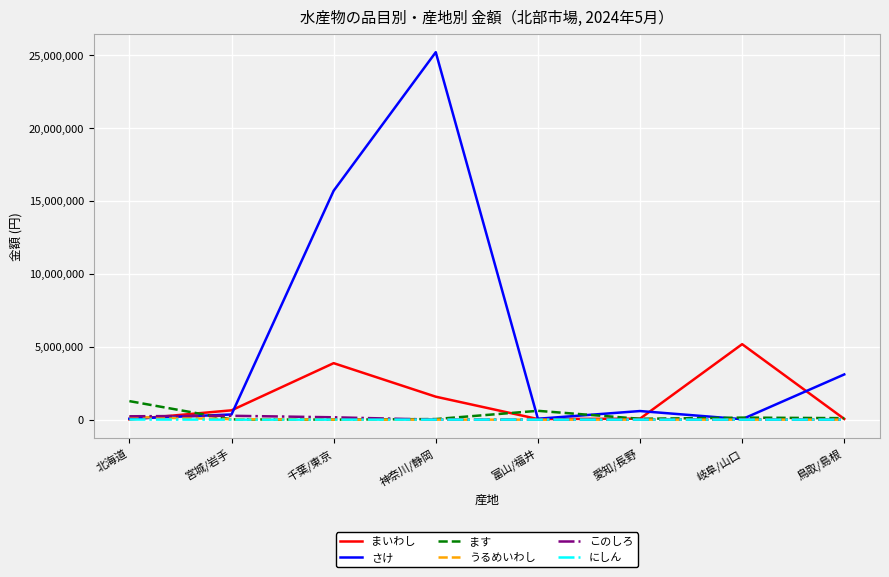

After their last crossing, which series has the higher values: さけ or このしろ?

さけ